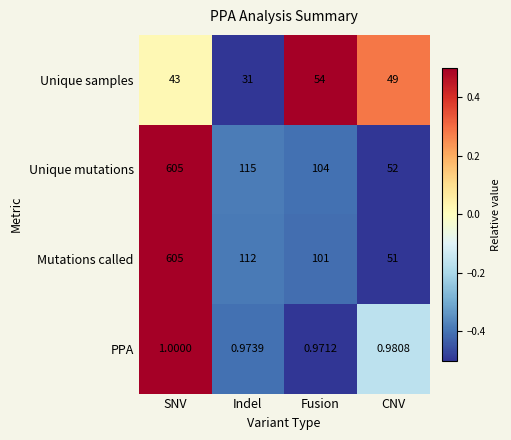

Between Fusion and CNV, which series saw the biggest shift?

Unique mutations